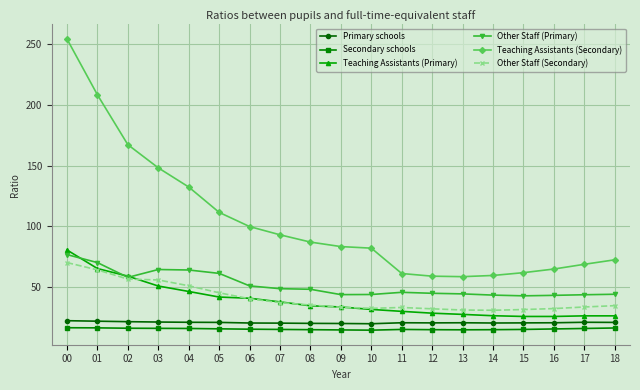

The Secondary schools series shows 25.8 at 01. True or false?

False